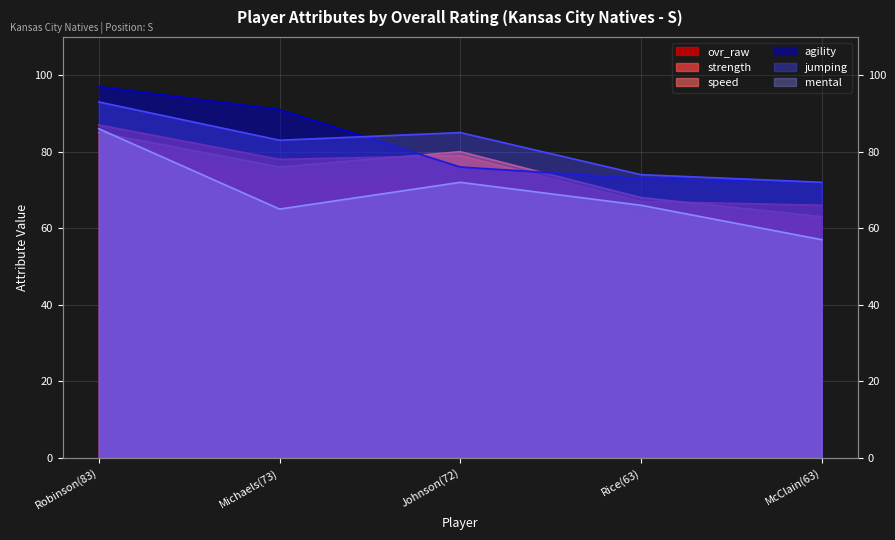

Does the chart display data point markers on the line(s)?

No